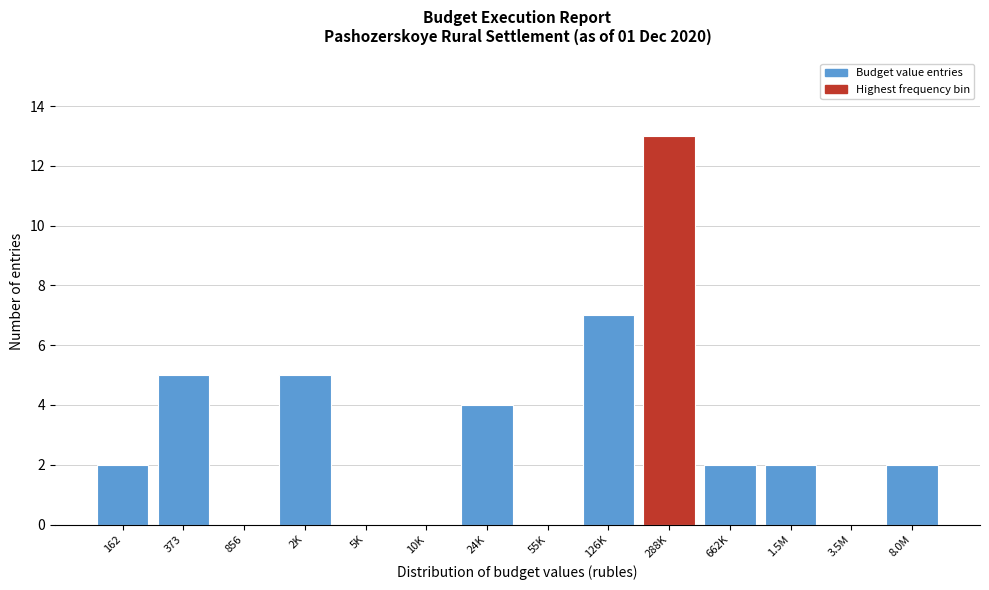

Reading left to right, transcribe all the data shown in this chart.

162=2	373=5	856=0	2K=5	5K=0	10K=0	24K=4	55K=0	126K=7	288K=13	662K=2	1.5M=2	3.5M=0	8.0M=2